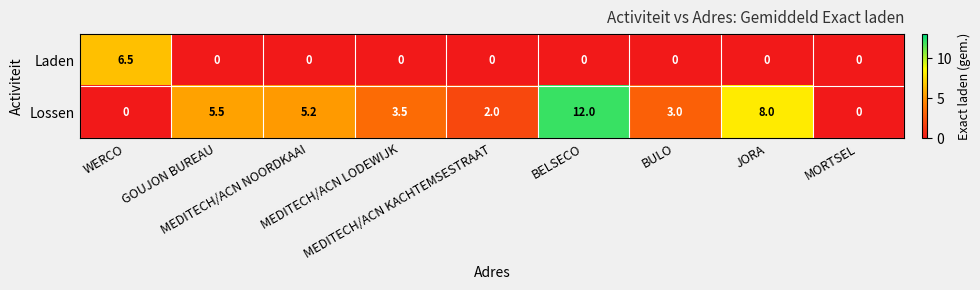

List the series in order of their peak value, highest first.

Lossen, Laden